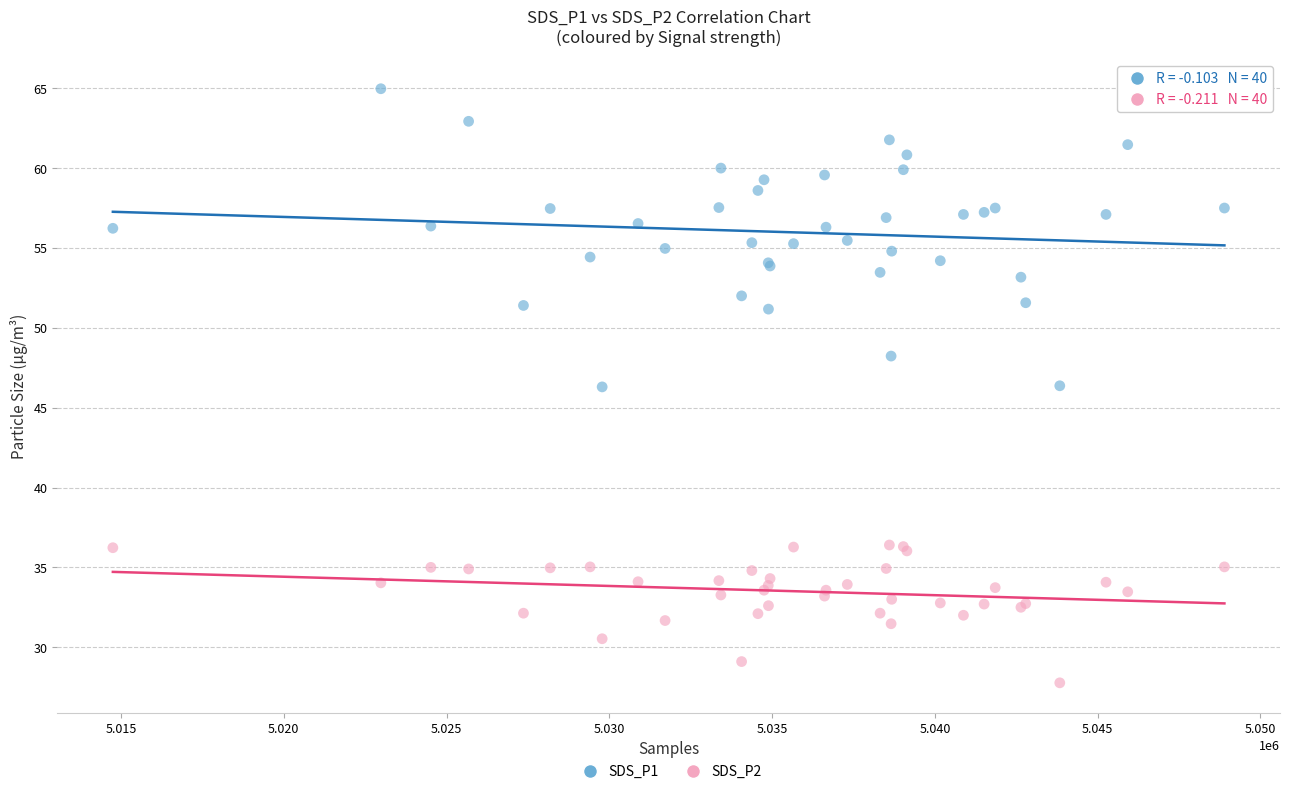

What is the X range (max minus min) for the scatter plot?

34142.0